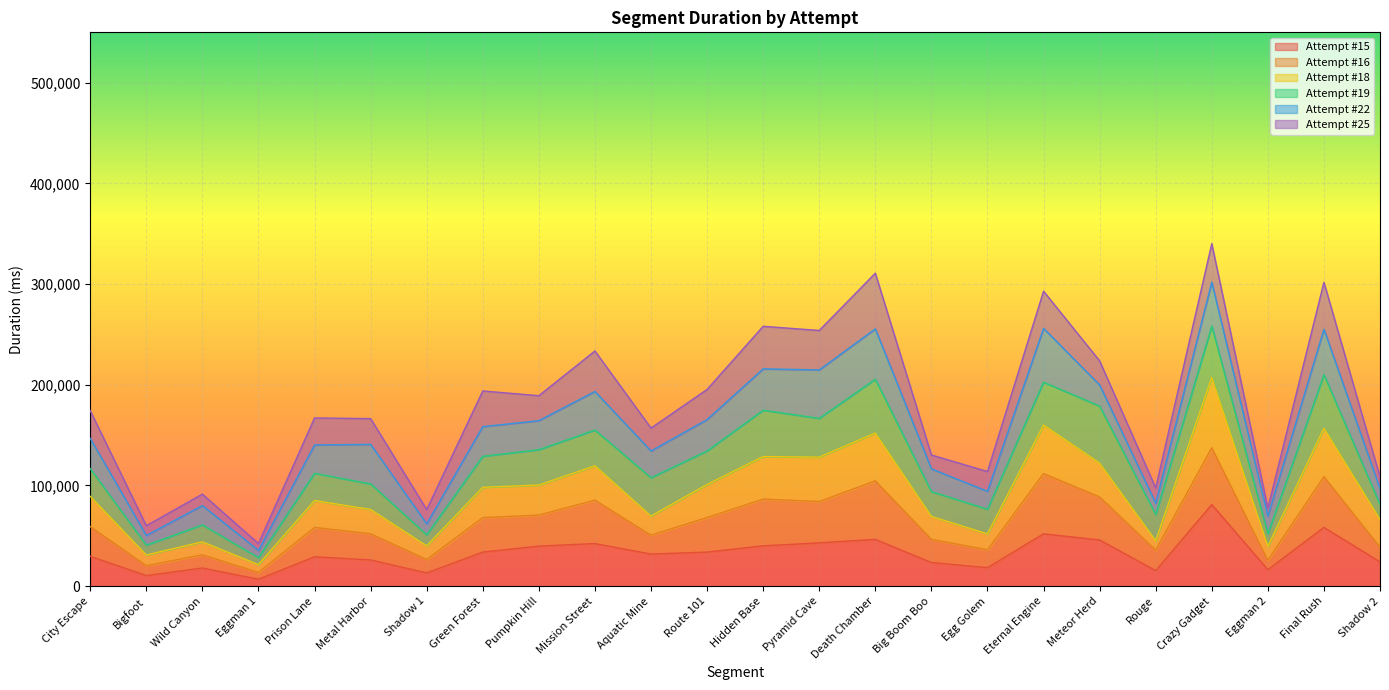

Is it true that Attempt #15 equals 81026.0 at Crazy Gadget?

True